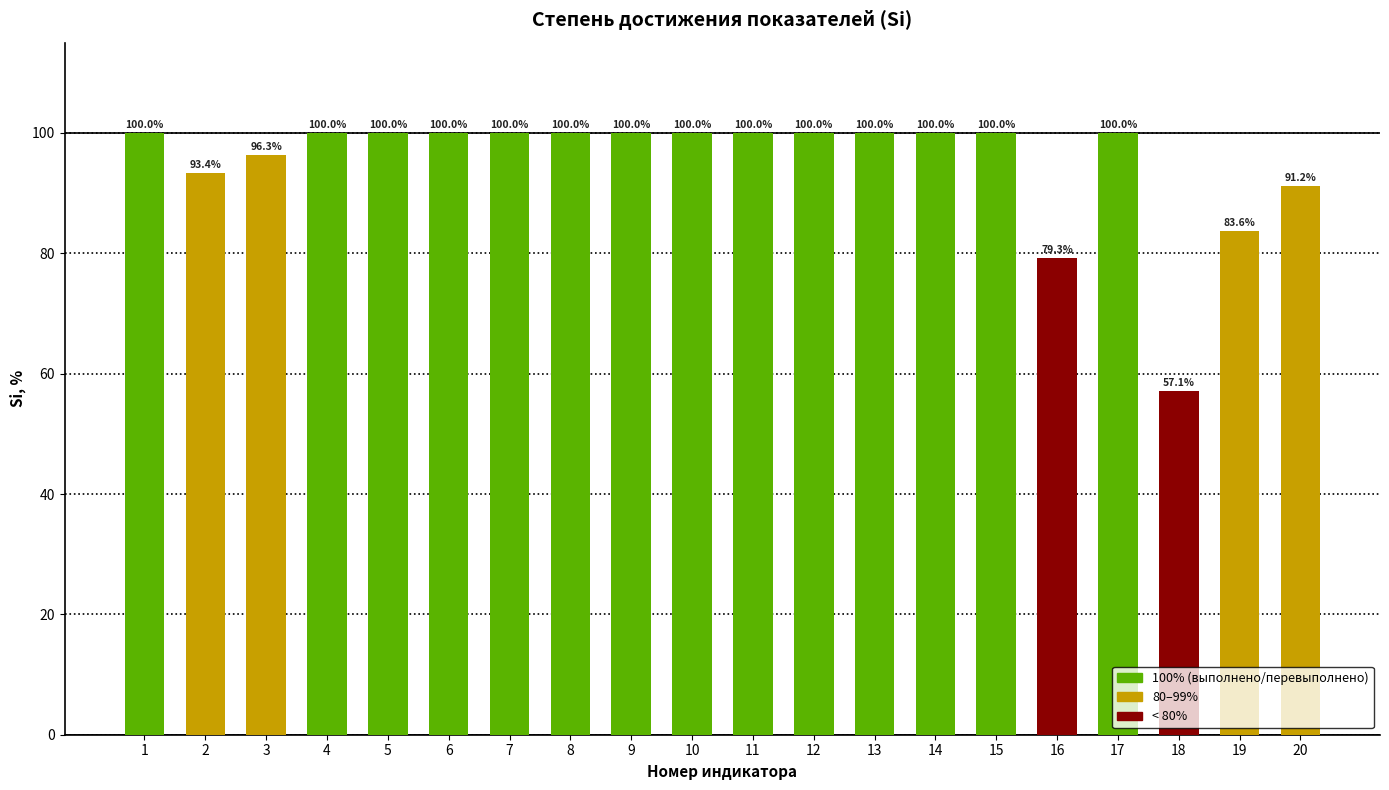

What is the value of the 6th bar from the left?

100.0